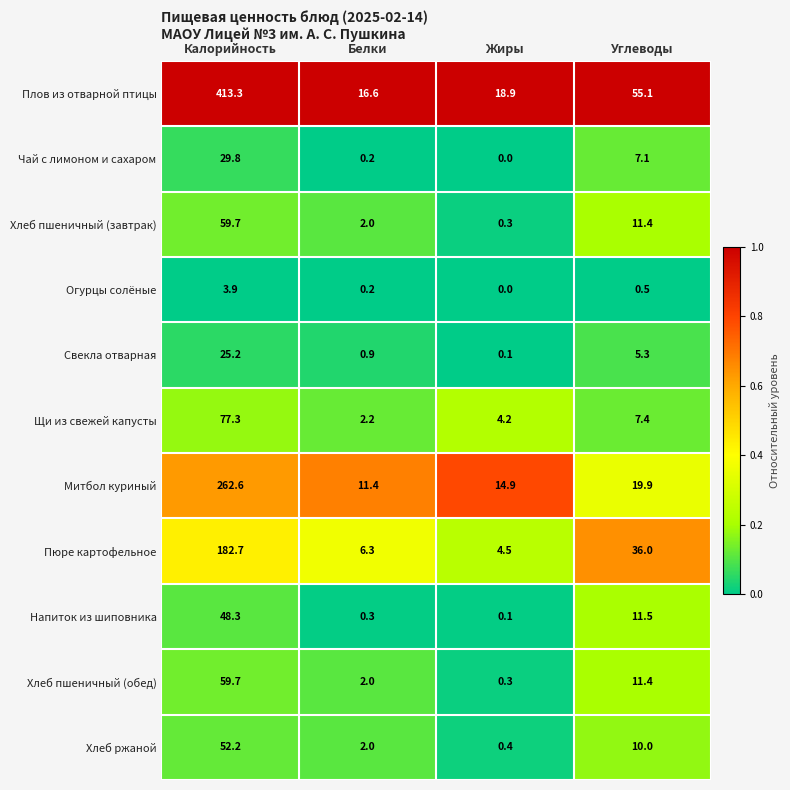

Which series has the largest range (max minus min)?

Плов из отварной птицы